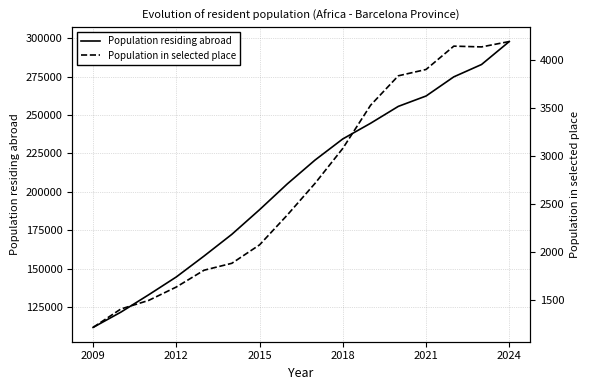

List the series in order of their peak value, highest first.

Population residing abroad, Population in selected place